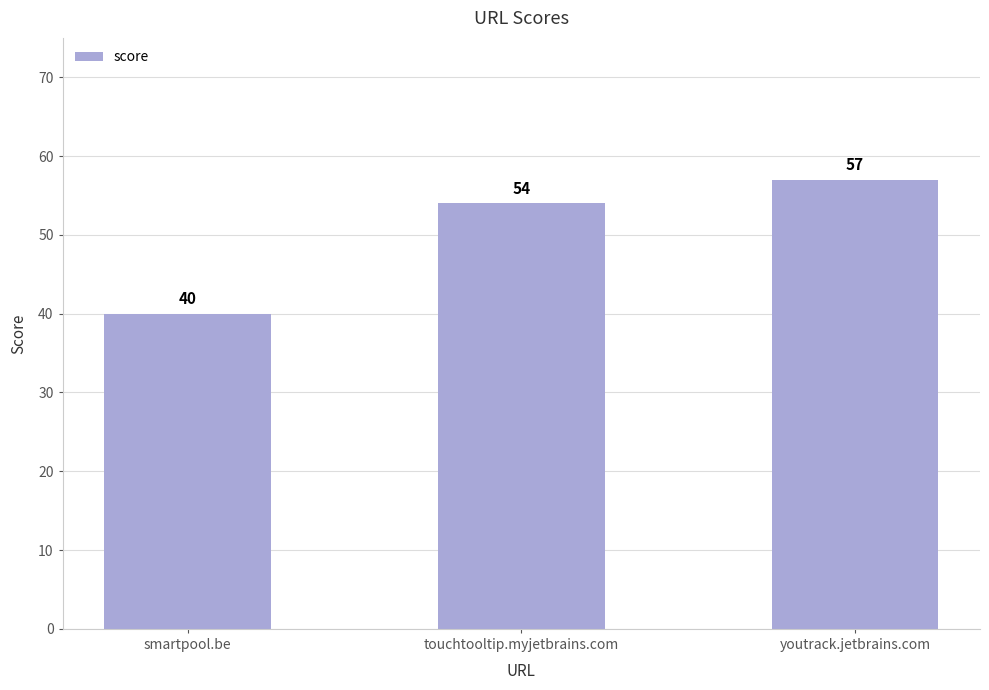

What is the smallest value displayed?

40